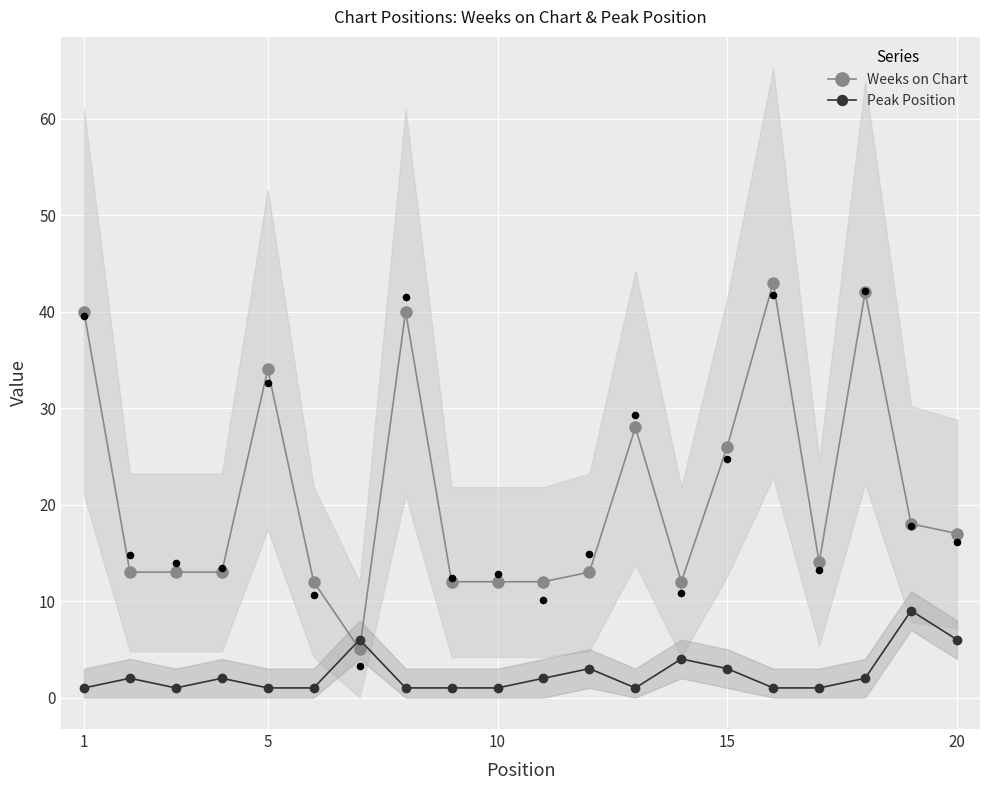

What is the maximum value for Peak Position?

9